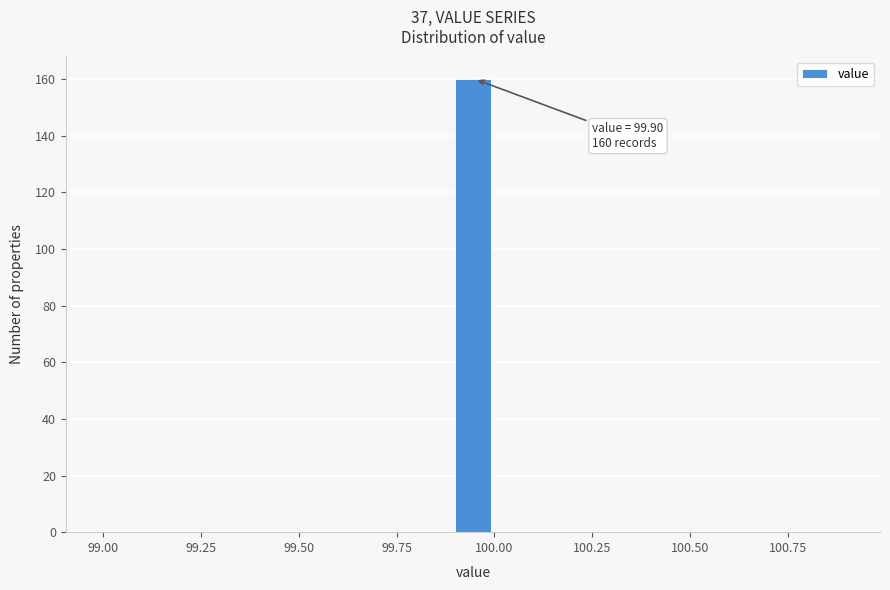

Around what value on the x-axis is the tallest bar? Give the approximate position of its centre, as read against the axis.

99.95